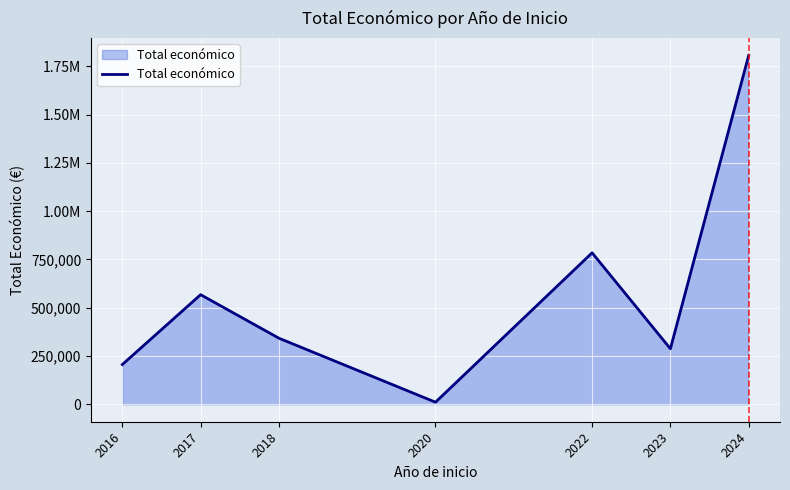

Is this an area chart (filled region under the line)?

Yes